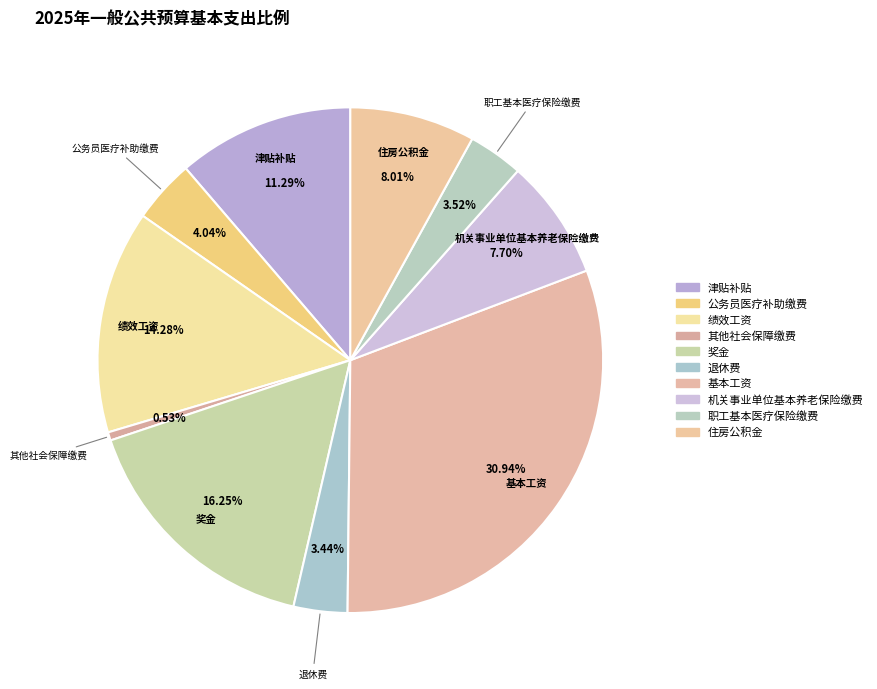

How many segments does this pie chart have?

10